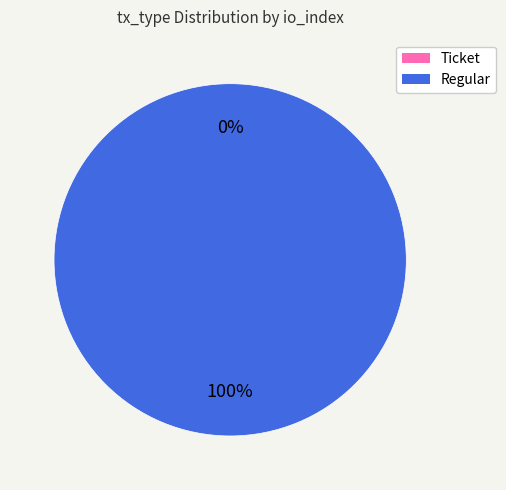

Which has a higher value, Regular (io_index=42) or Ticket (io_index=0)?

Regular (io_index=42)